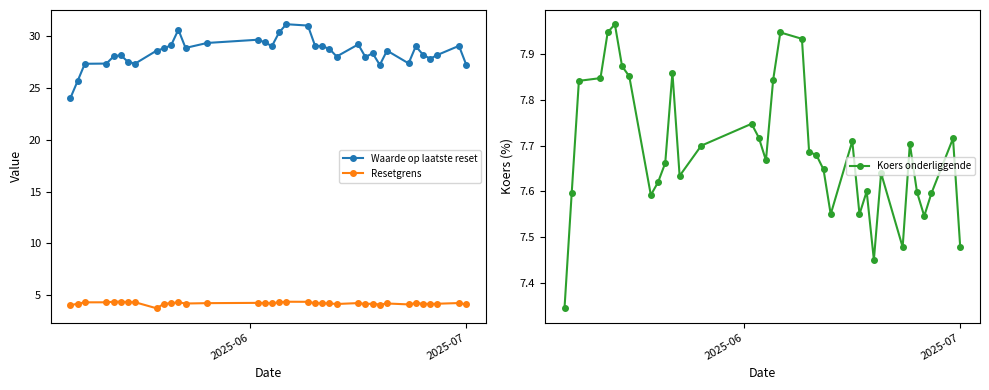

Rank the series by their maximum value, from lowest to highest.

Resetgrens, Koers onderliggende, Waarde op laatste reset